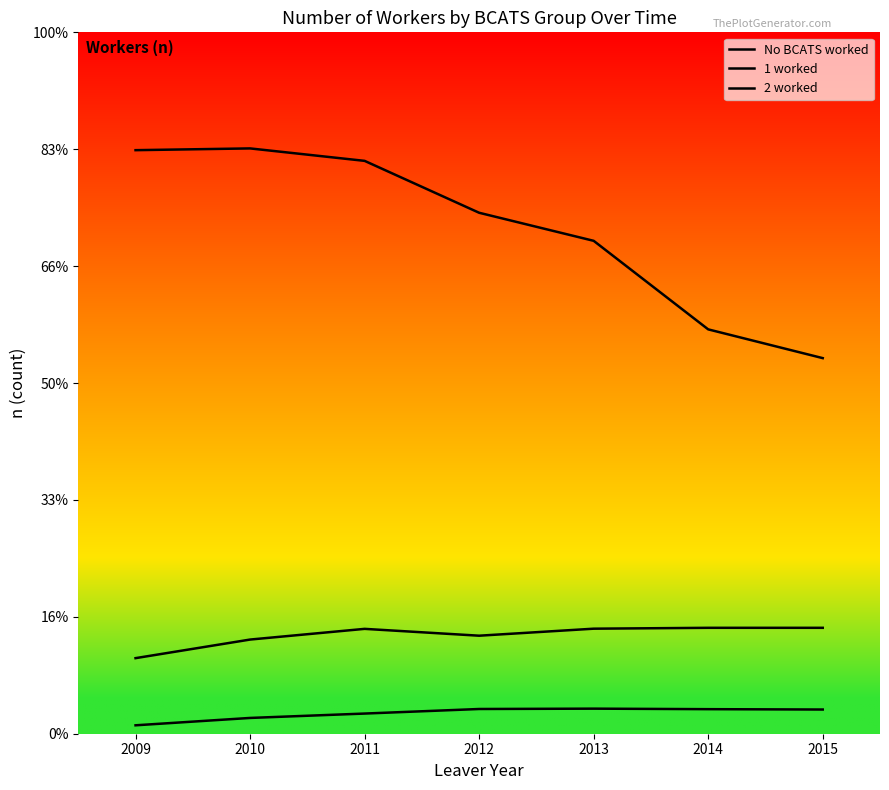

Rank the series by their maximum value, from lowest to highest.

1 worked, 2 worked, No BCATS worked